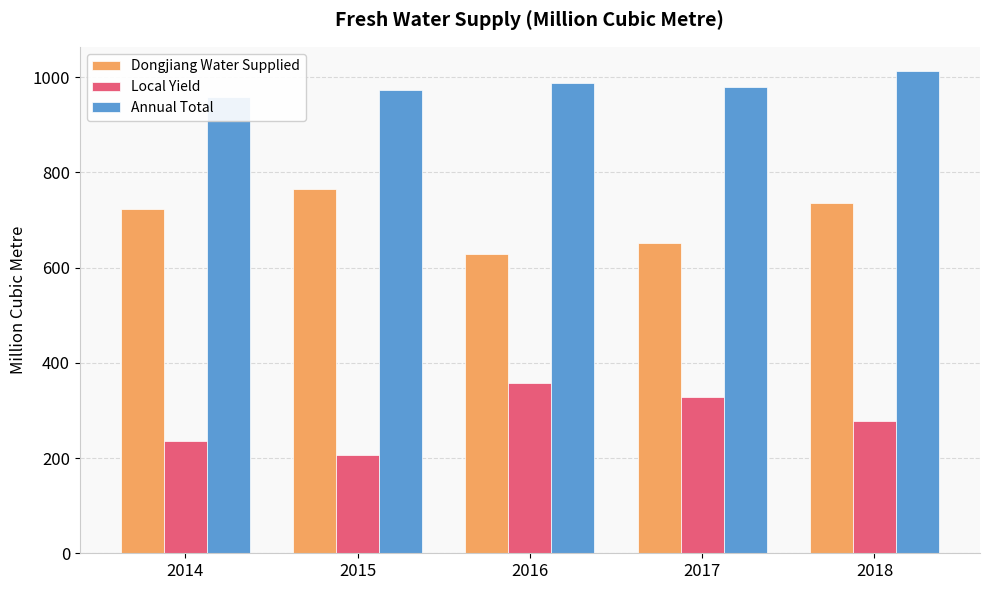

At which label is Dongjiang Water Supplied closest to 697?

2014